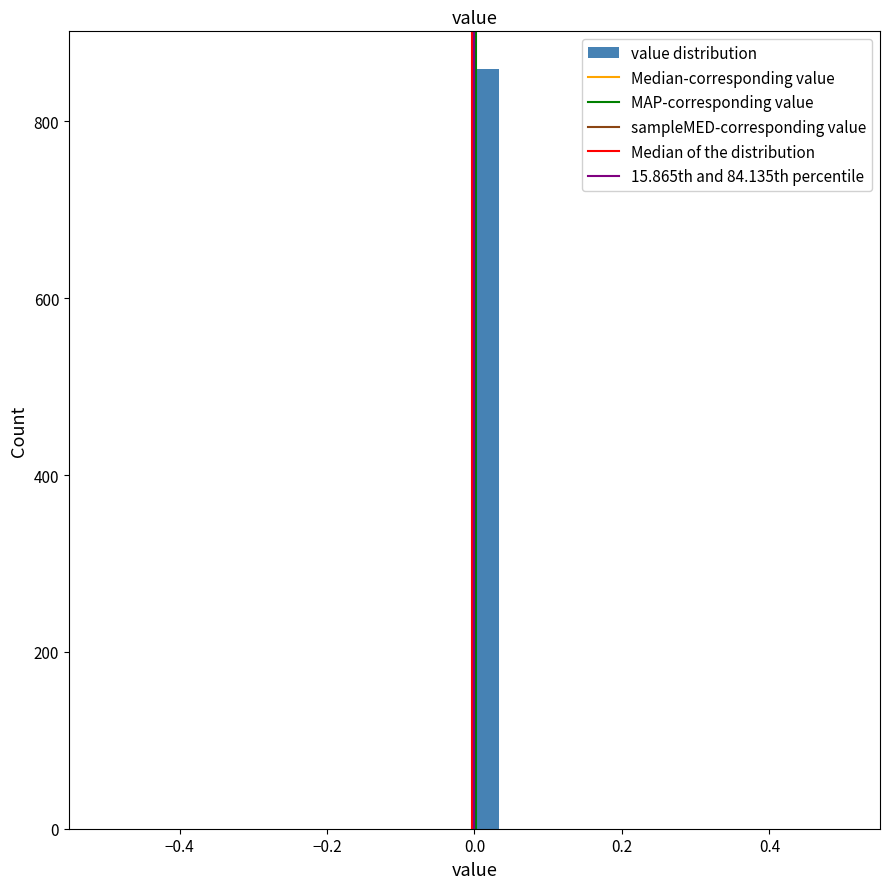

Read against the x-axis, roughly where is the centre of the tallest bar?

0.02